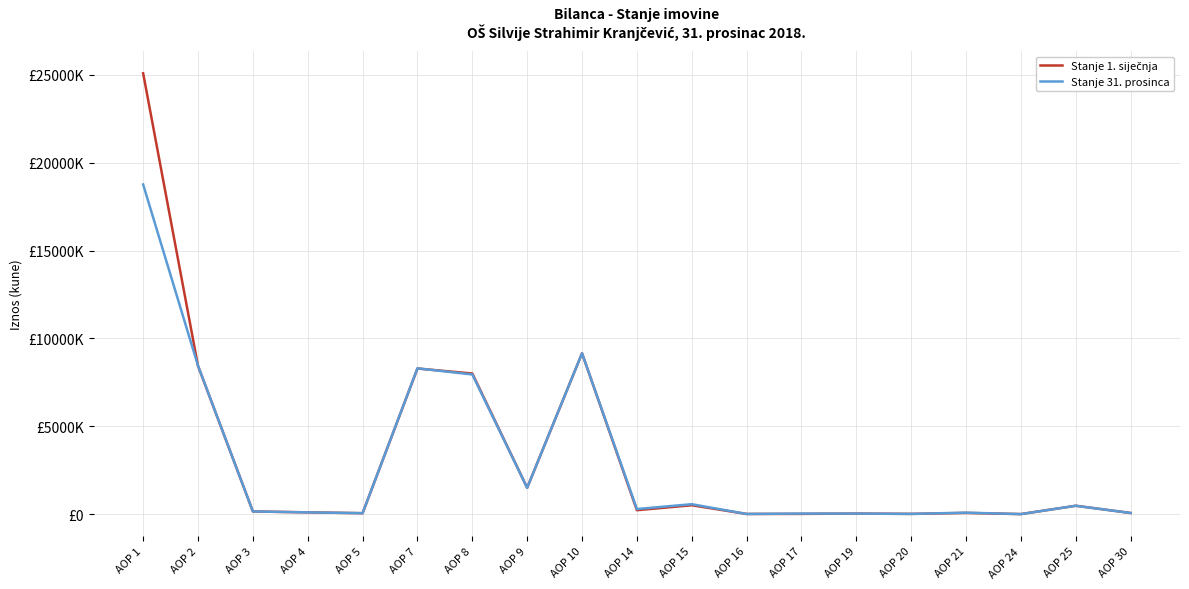

Does the chart have visible grid lines?

Yes